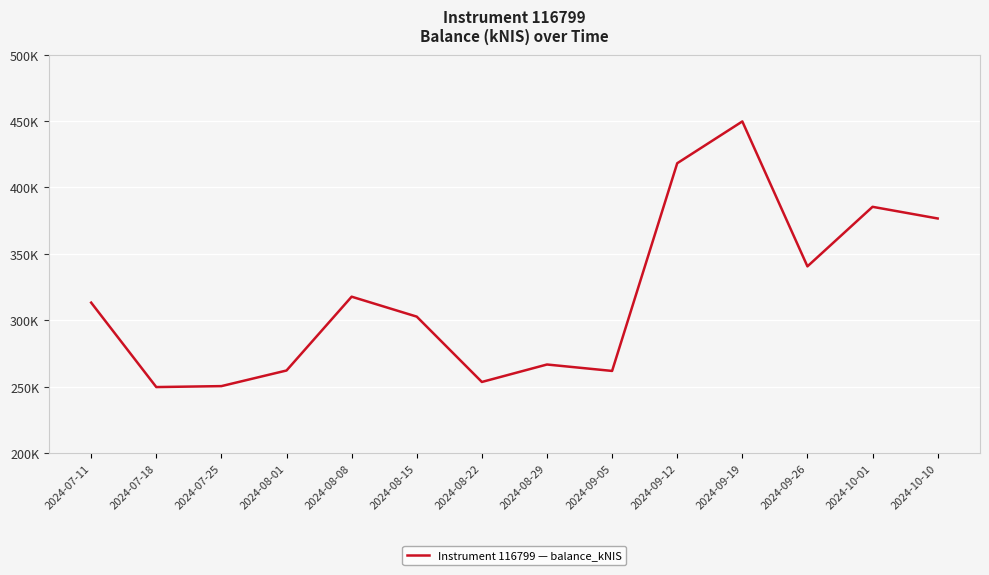

At which category does the chart reach its minimum across all series?

2024-07-18